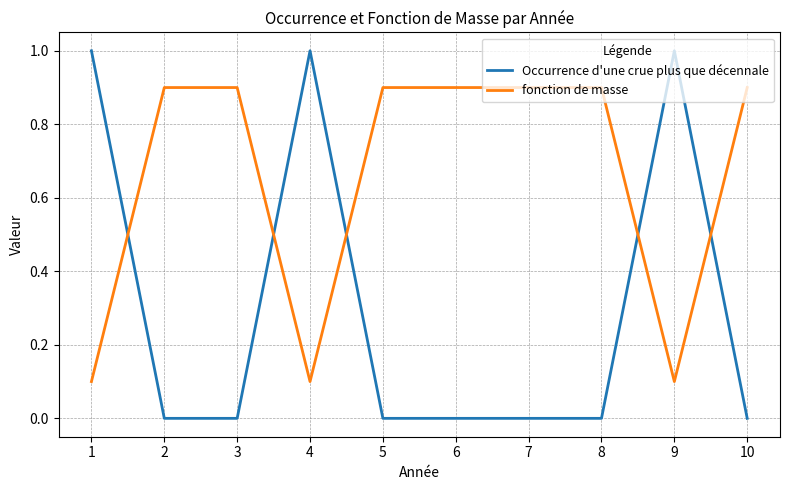

True or false: Occurrence d'une crue plus que décennale has a value of 0.0 at 7.

True